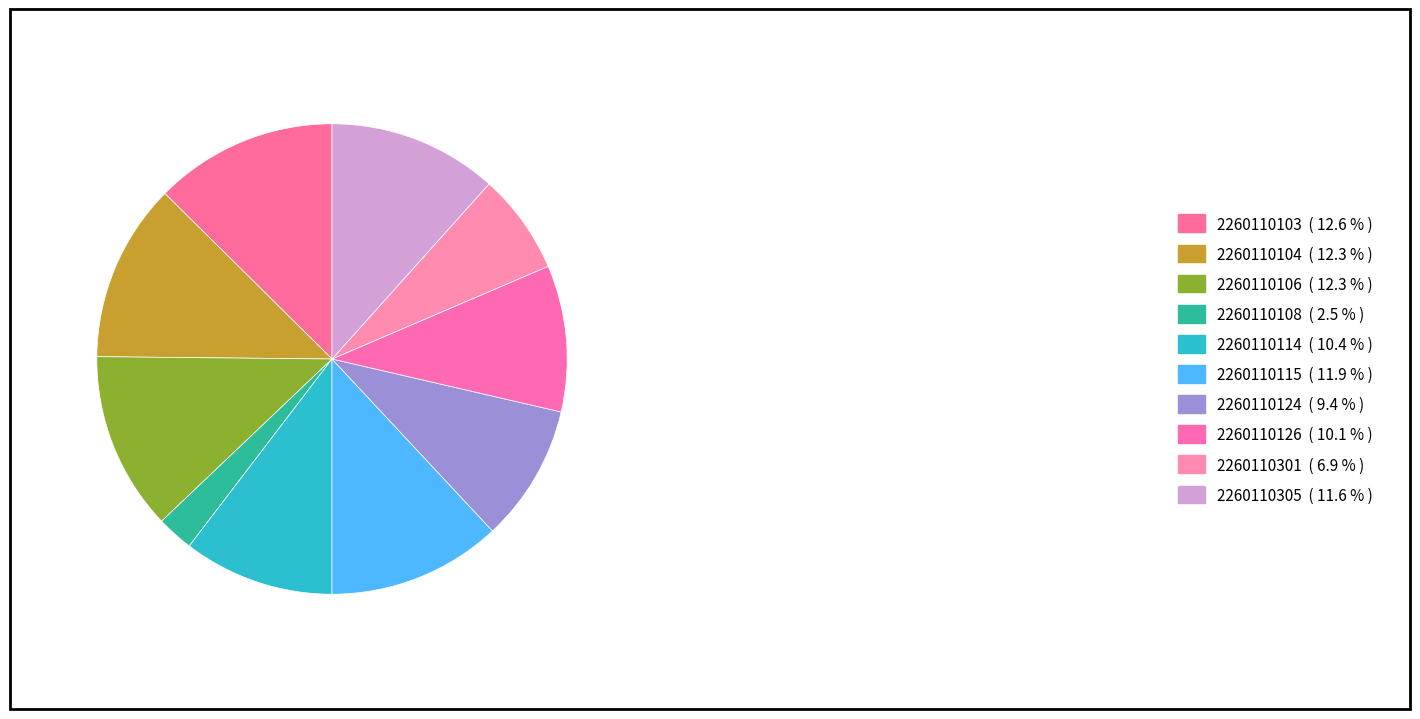

What is the ratio of the value at 2260110103 to the value at 2260110301?

1.8